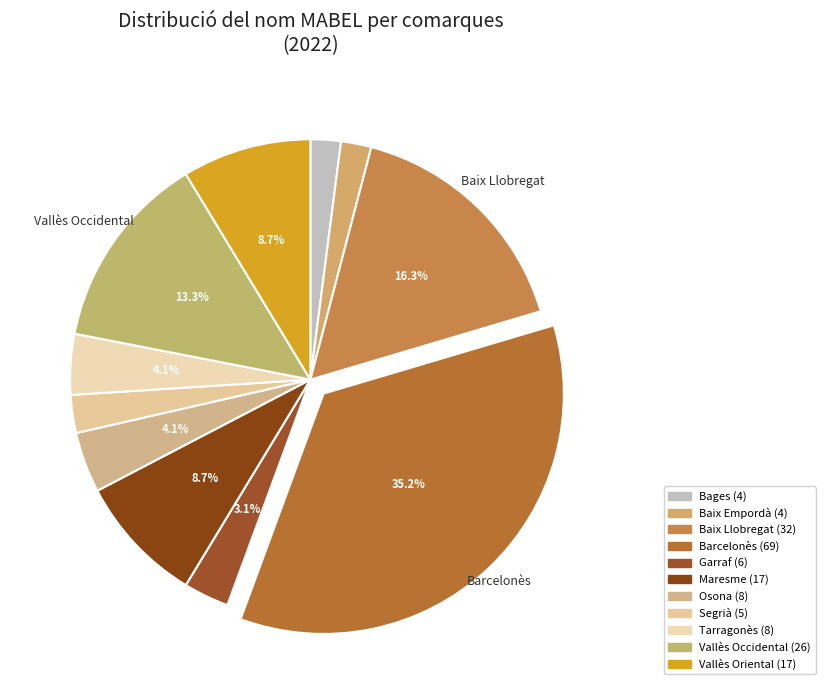

What percentage is the Maresme slice, to the nearest percent?

9%